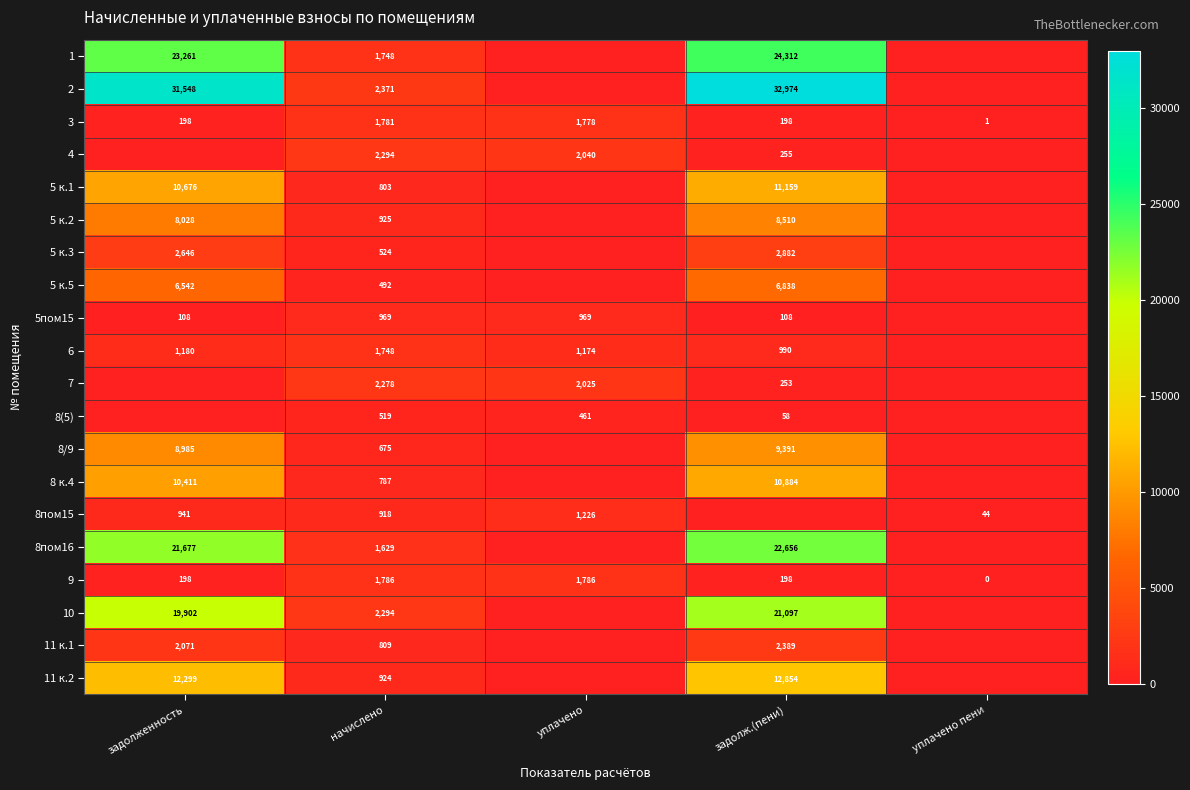

True or false: 11 к.2 has a value of 342.6 at начислено.

False